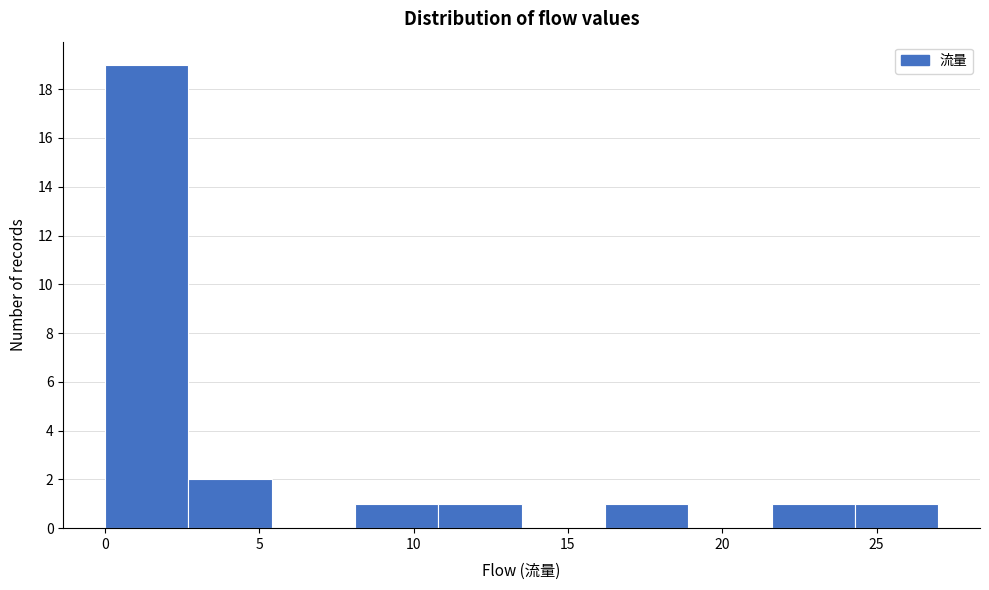

Reading left to right, transcribe this chart: for each bar, give the range it covers on the x-axis and its height. Neither the bar edges nor the heights are printed on the chart, so give them approximately, as read against the axes.

0.0 to 2.7: 19
2.7 to 5.4: 2
5.4 to 8.1: 0
8.1 to 10.8: 1
10.8 to 13.5: 1
13.5 to 16.2: 0
16.2 to 18.9: 1
18.9 to 21.6: 0
21.6 to 24.3: 1
24.3 to 27.0: 1